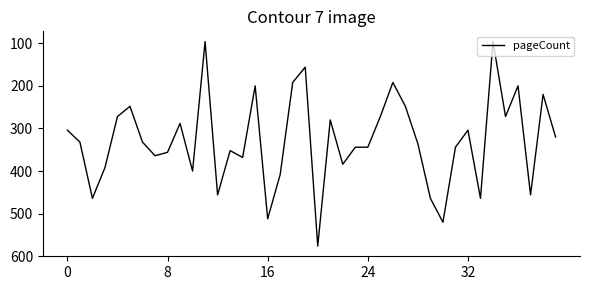

What is the minimum value shown in the chart?

96